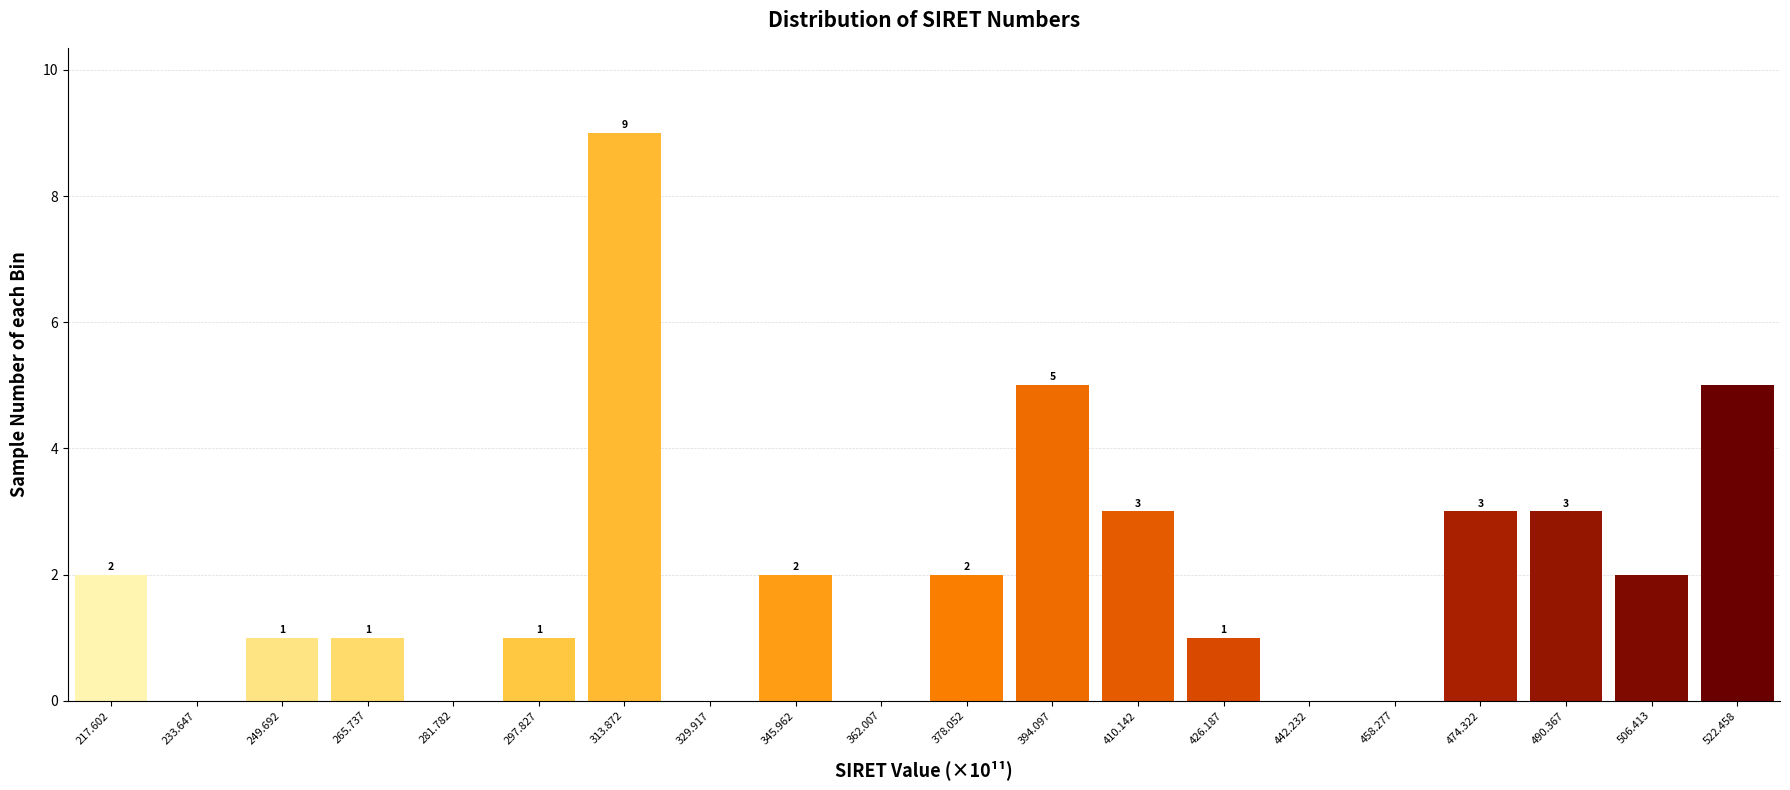

Reading right to left, transcribe all the data shown in this chart.

522.458=5	506.413=2	490.367=3	474.322=3	458.277=0	442.232=0	426.187=1	410.142=3	394.097=5	378.052=2	362.007=0	345.962=2	329.917=0	313.872=9	297.827=1	281.782=0	265.737=1	249.692=1	233.647=0	217.602=2